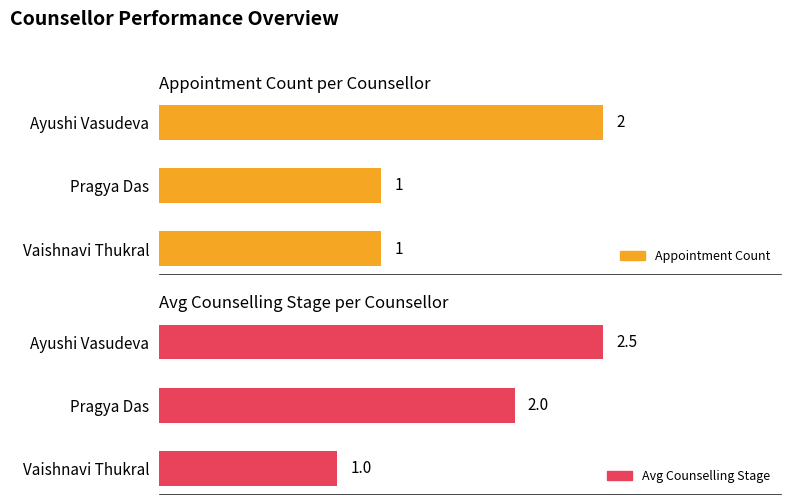

True or false: Avg Counselling Stage has a value of 3.8 at 0.

False